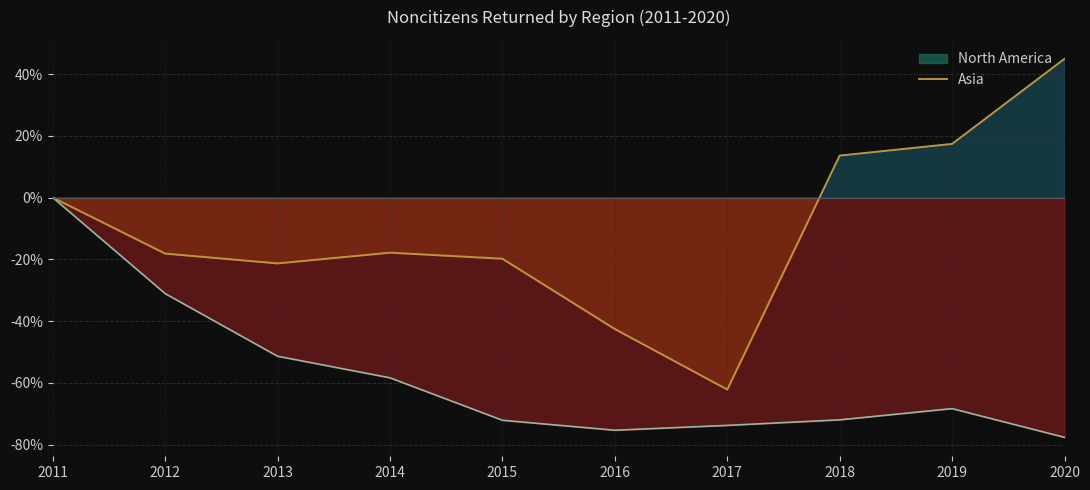

Does the chart have visible grid lines?

Yes